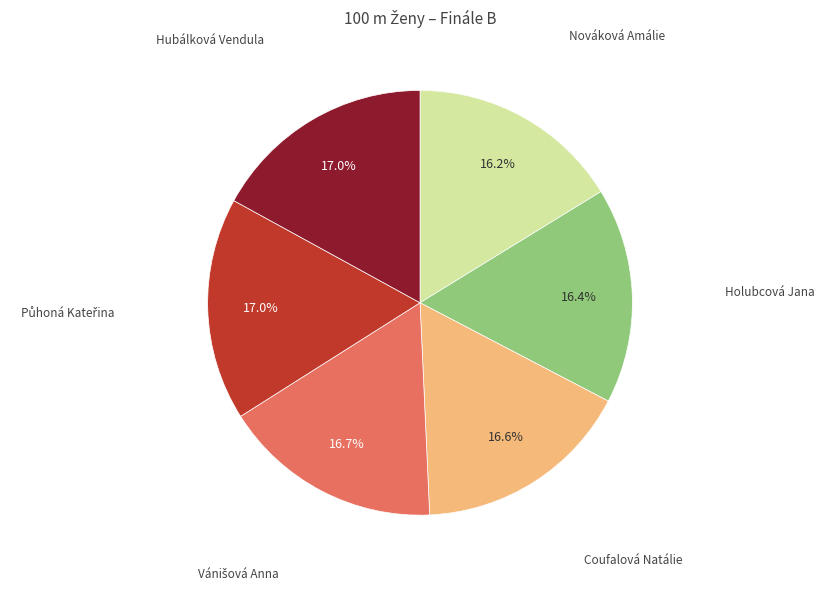

Is there any slice that represents more than half of the pie?

No